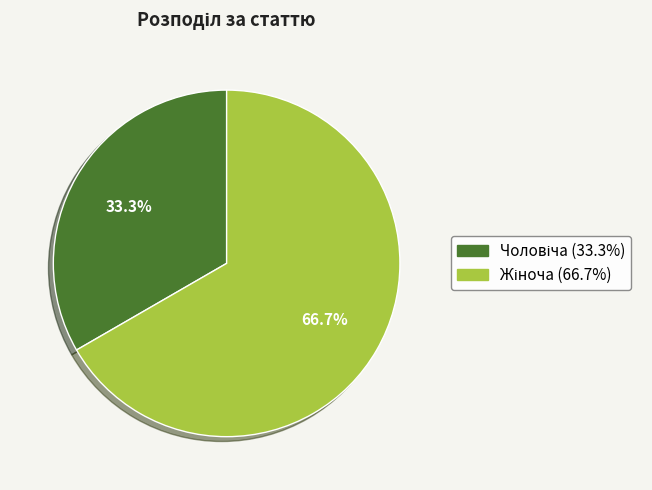

Is there a majority slice in this chart?

Yes